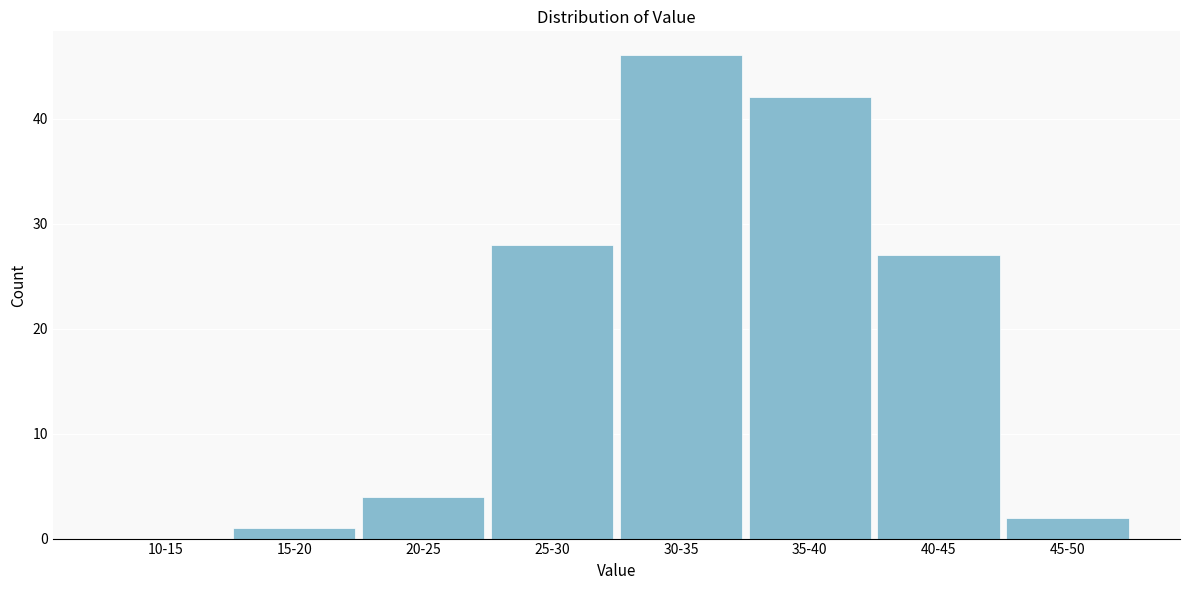

Reading left to right, list all the values displayed in this chart.

10-15=0	15-20=1	20-25=4	25-30=28	30-35=46	35-40=42	40-45=27	45-50=2